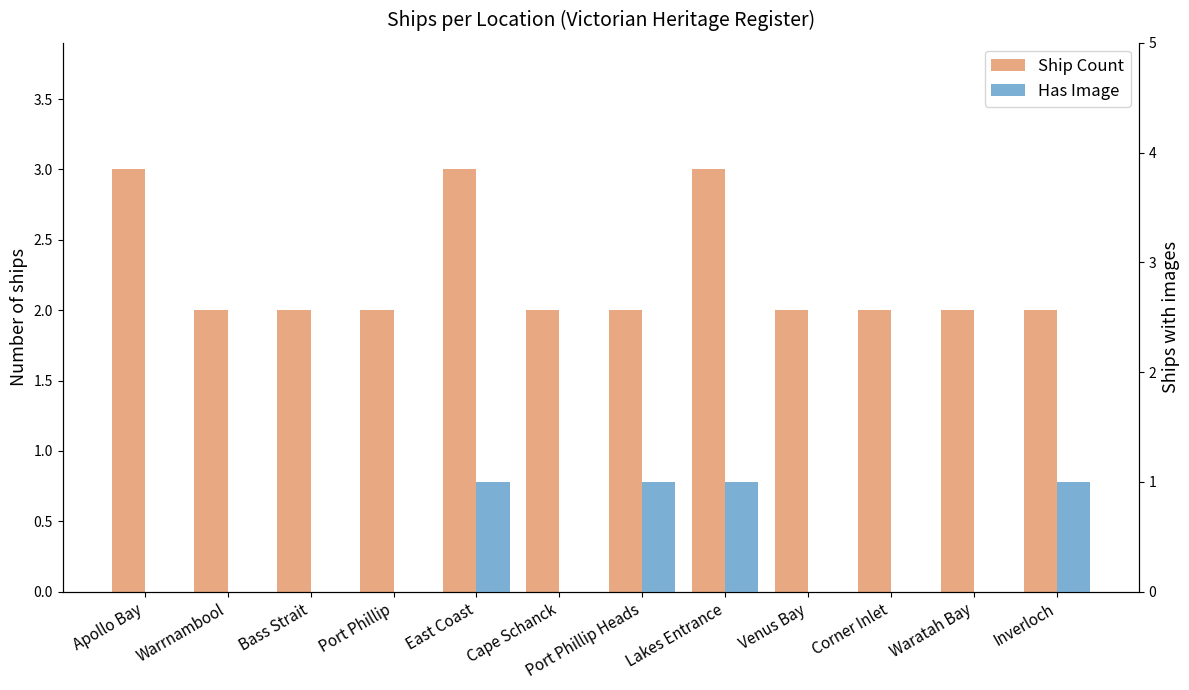

Reading left to right, list all the values displayed in this chart.

Ship Count: Apollo Bay=3	Warrnambool=2	Bass Strait=2	Port Phillip=2	East Coast=3	Cape Schanck=2	Port Phillip Heads=2	Lakes Entrance=3	Venus Bay=2	Corner Inlet=2	Waratah Bay=2	Inverloch=2
Has Image: Apollo Bay=0	Warrnambool=0	Bass Strait=0	Port Phillip=0	East Coast=1	Cape Schanck=0	Port Phillip Heads=1	Lakes Entrance=1	Venus Bay=0	Corner Inlet=0	Waratah Bay=0	Inverloch=1